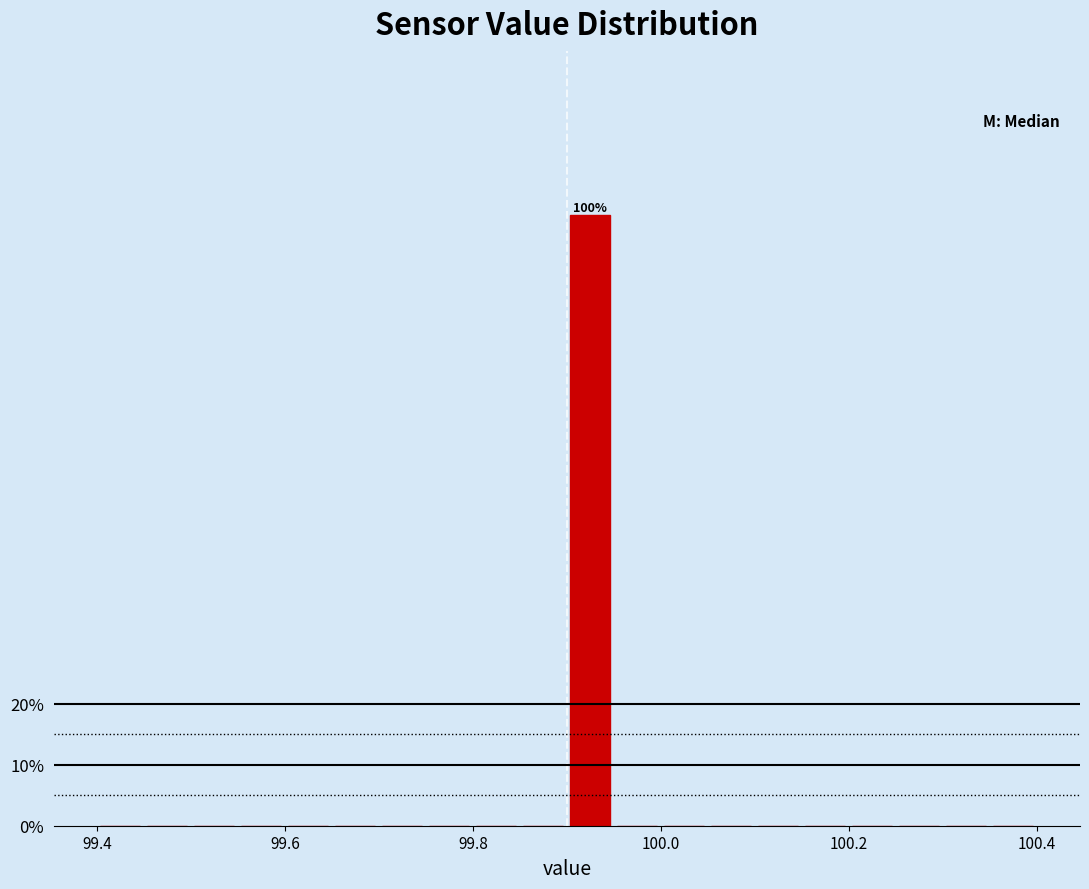

Read against the x-axis, roughly where is the centre of the tallest bar?

99.92